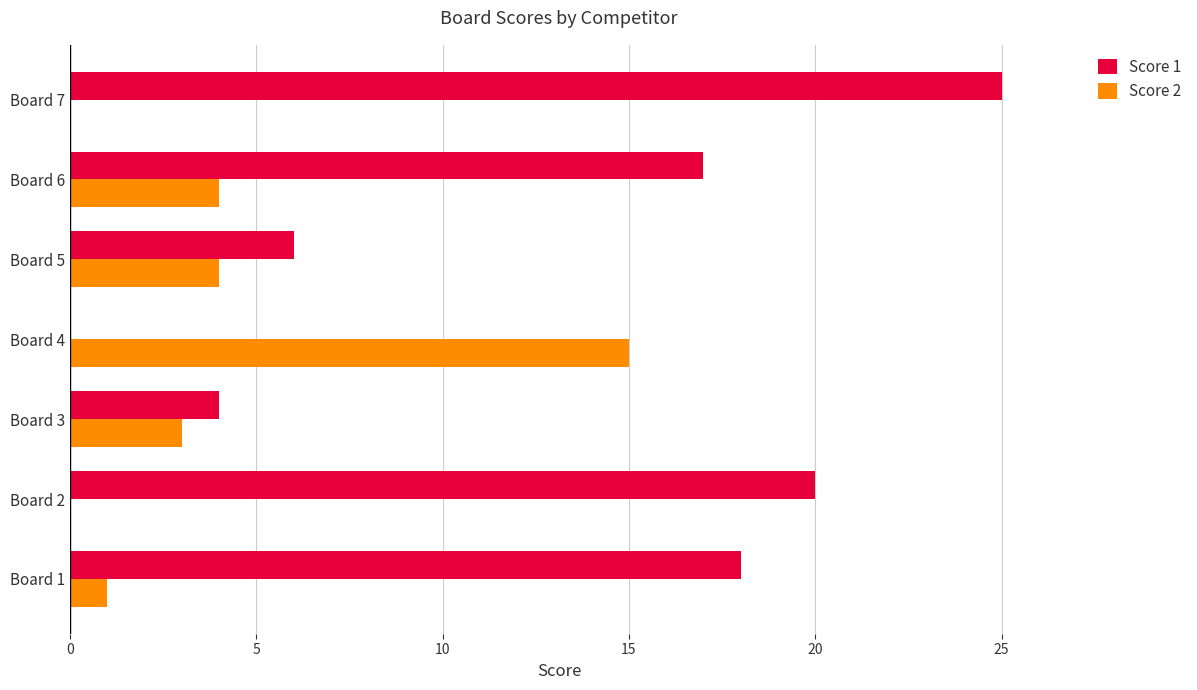

Is it true that Score 2 equals 8 at Board 7?

False